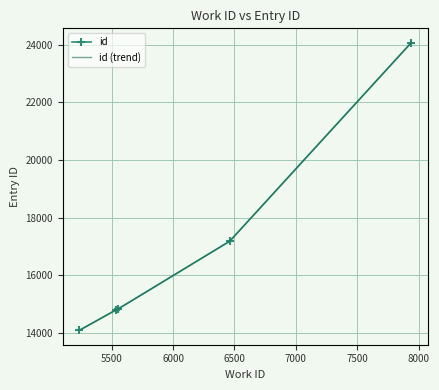

How many values are below 14830?

3